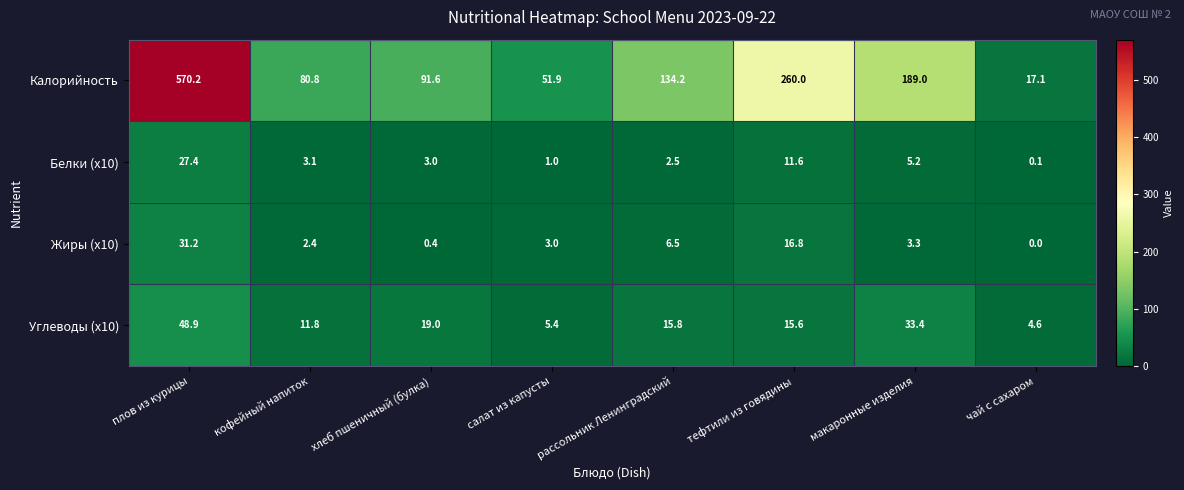

How many categories are shown in the chart?

8